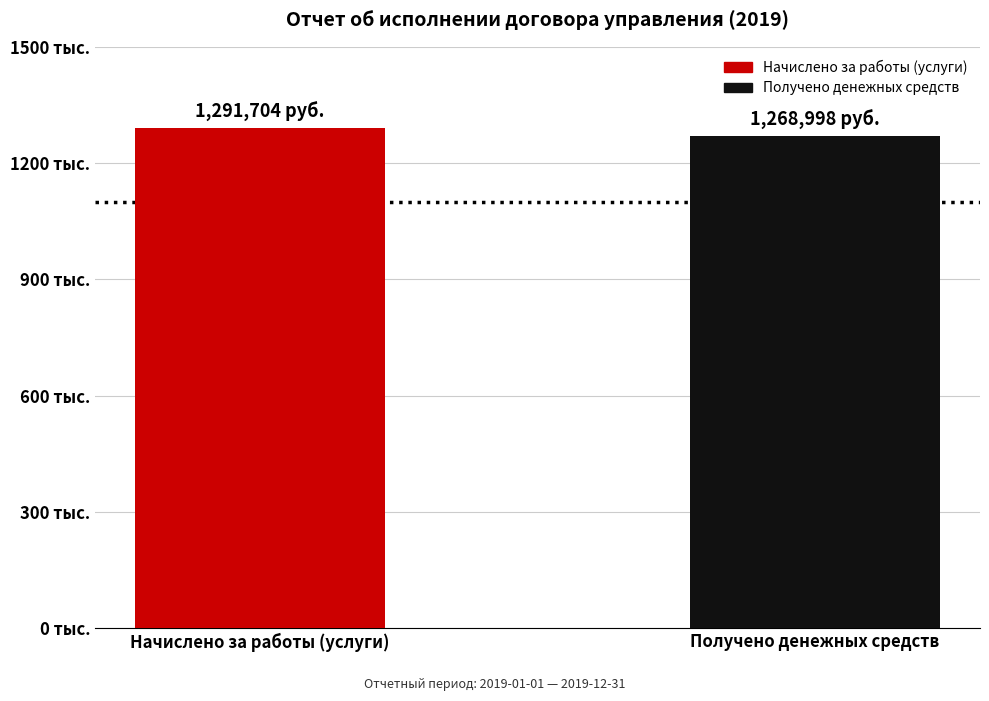

How many bars are there in total?

2